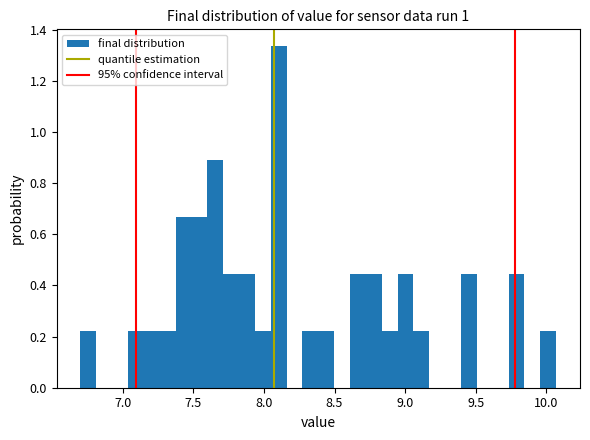

Read against the x-axis, roughly where is the centre of the tallest bar?

8.10